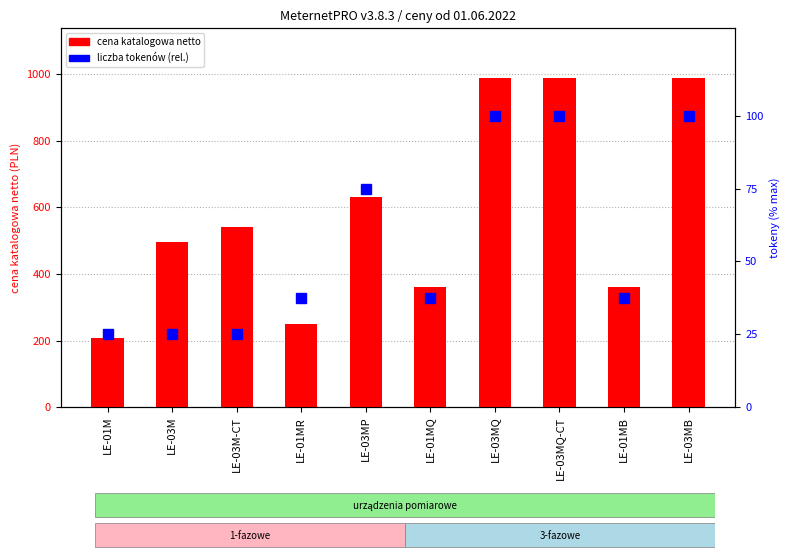

Which label corresponds to the largest value in the chart?

LE-03MQ